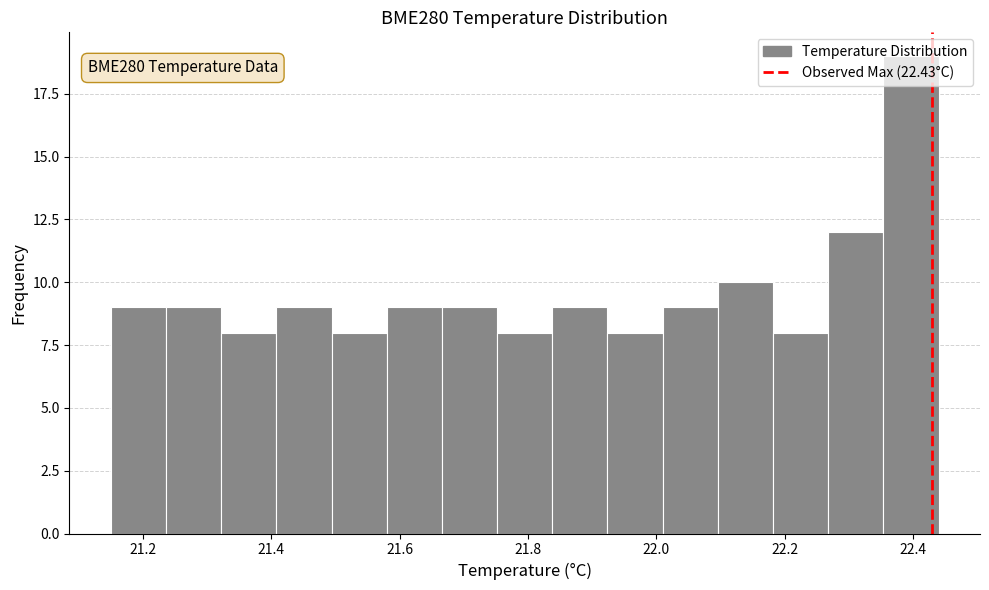

Over which range of the x-axis is the bar tallest?

22.354 to 22.440